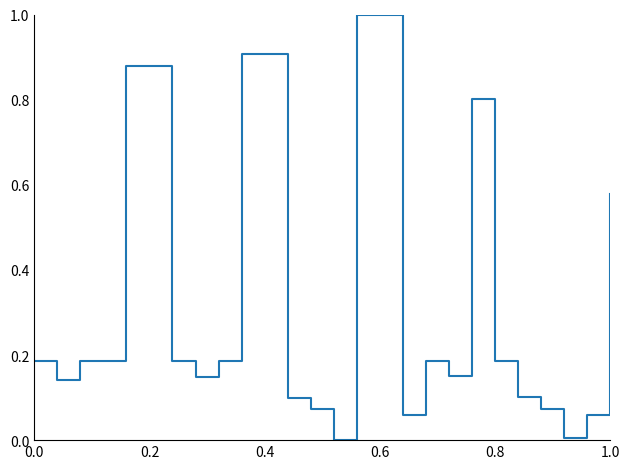

What is the difference between the maximum and minimum values?

1.0